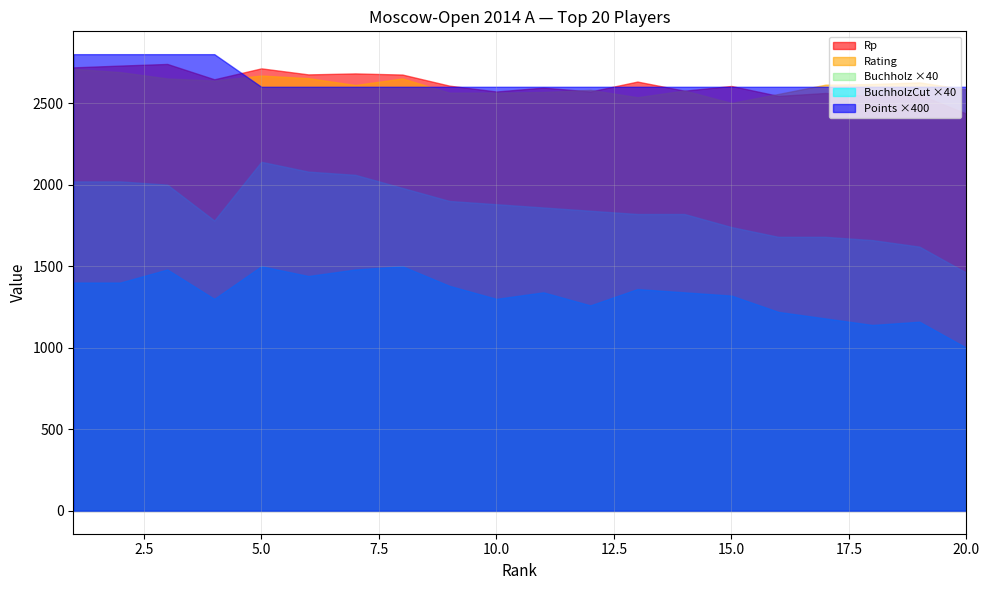

True or false: Points has more than 2 points higher than both neighbors.

False